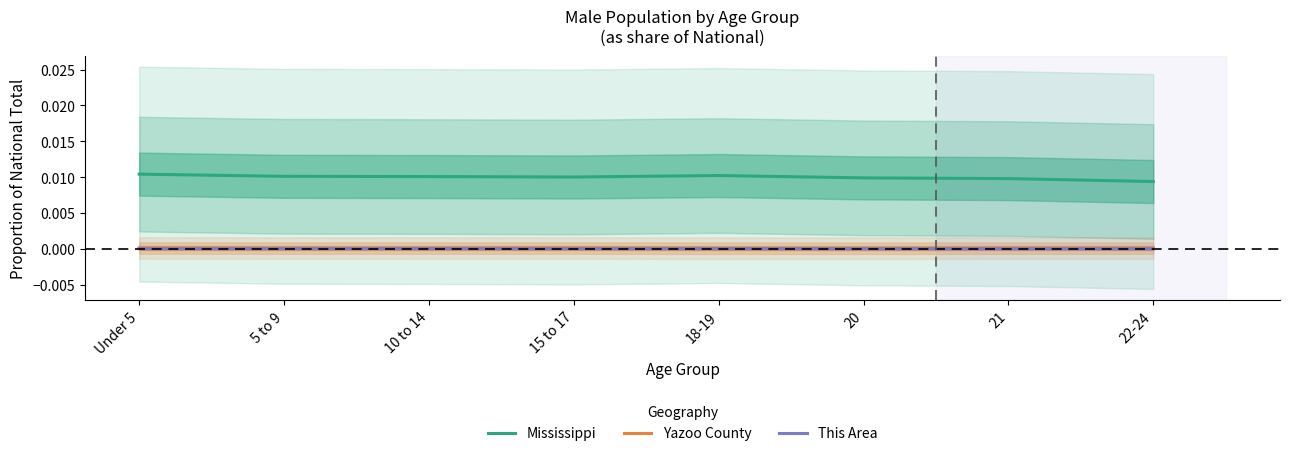

Where is Mississippi nearest to the value 0?

22-24